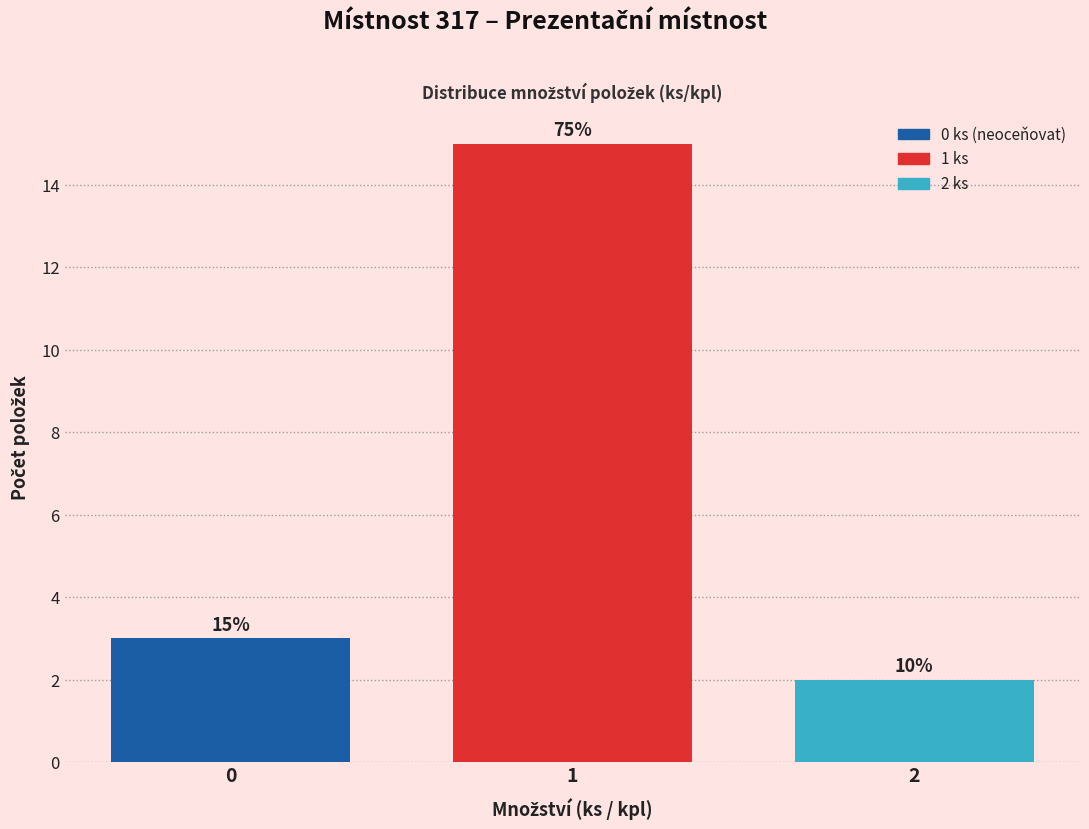

Does the chart contain any negative values?

No